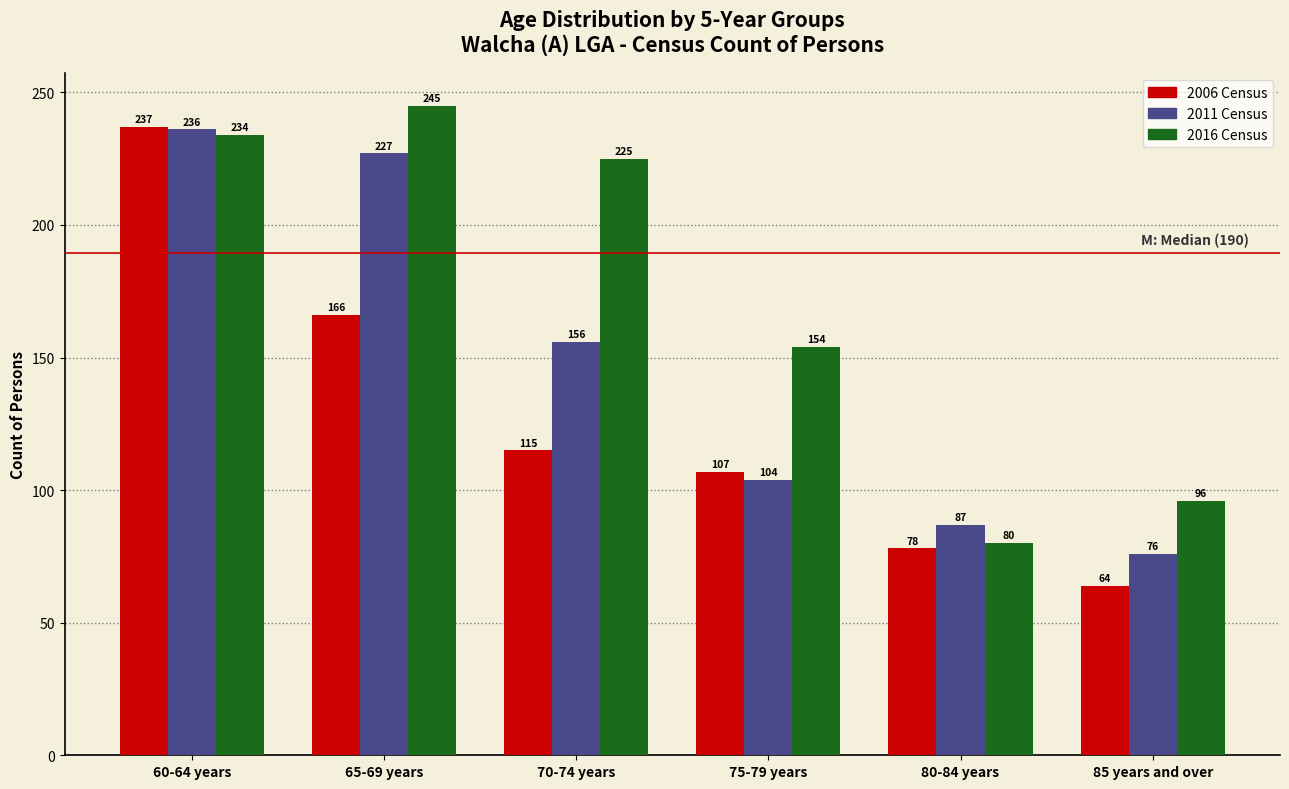

Reading left to right, list all the values displayed in this chart.

2006 Census: 60-64 years=237	65-69 years=166	70-74 years=115	75-79 years=107	80-84 years=78	85 years and over=64
2011 Census: 60-64 years=236	65-69 years=227	70-74 years=156	75-79 years=104	80-84 years=87	85 years and over=76
2016 Census: 60-64 years=234	65-69 years=245	70-74 years=225	75-79 years=154	80-84 years=80	85 years and over=96